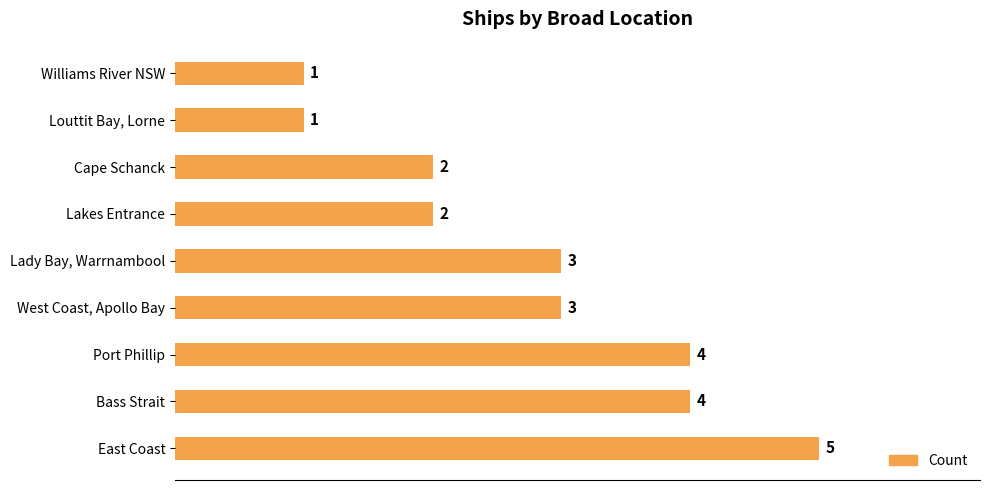

At which category does the chart reach its peak across all series?

East Coast